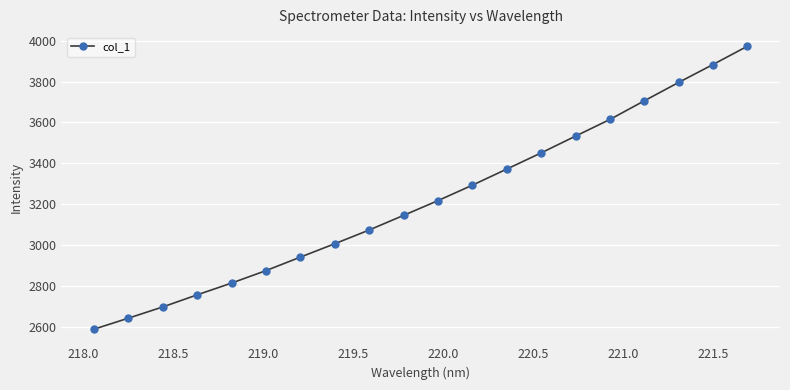

What is the value of the 8th point from the left?

3006.4